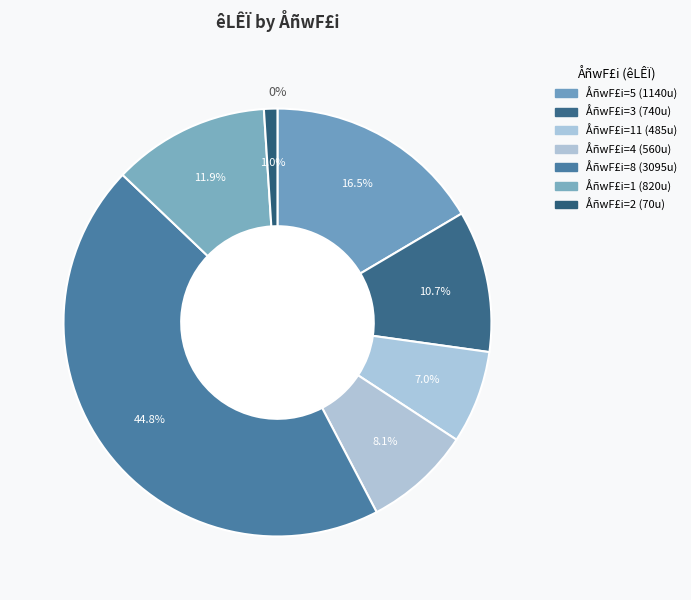

Which has a higher value, 5 or 5?

5